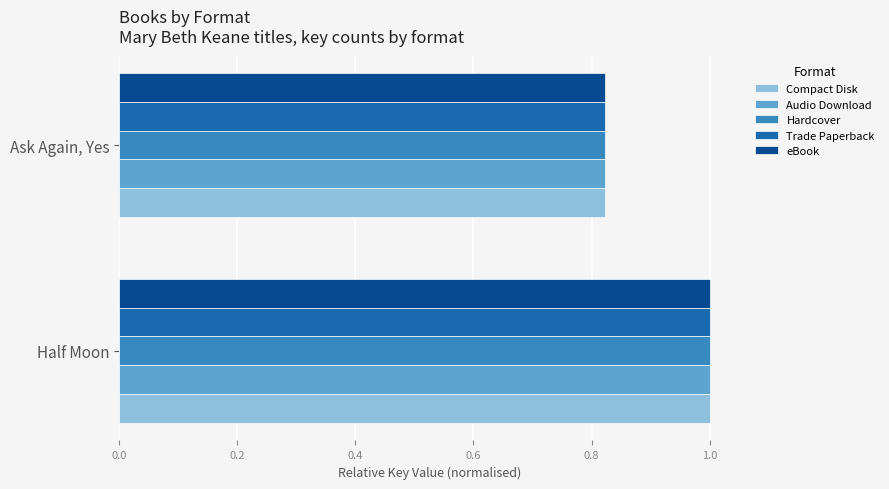

Where is Hardcover nearest to the value 0?

Ask Again, Yes